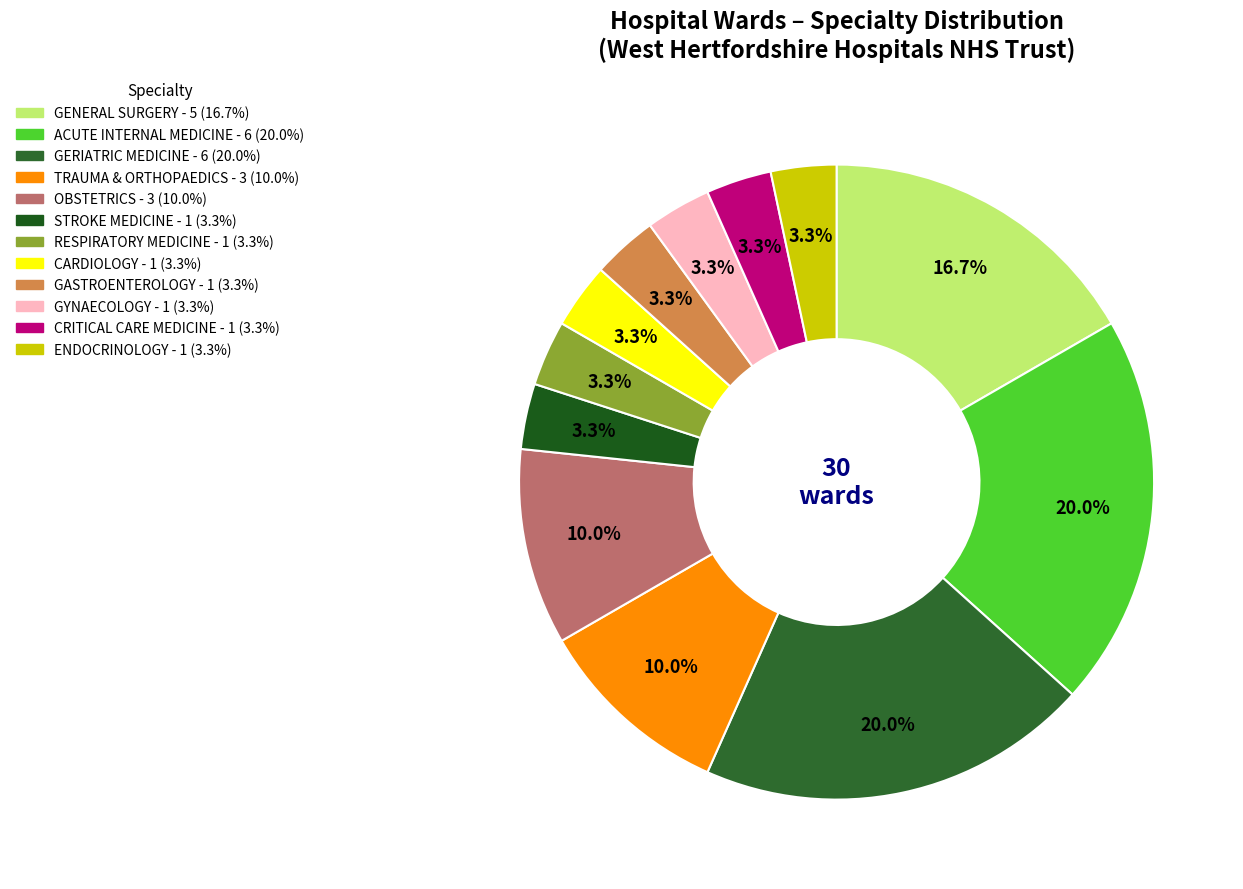

Combined, what portion of the pie is STROKE MEDICINE and RESPIRATORY MEDICINE?

6.7%